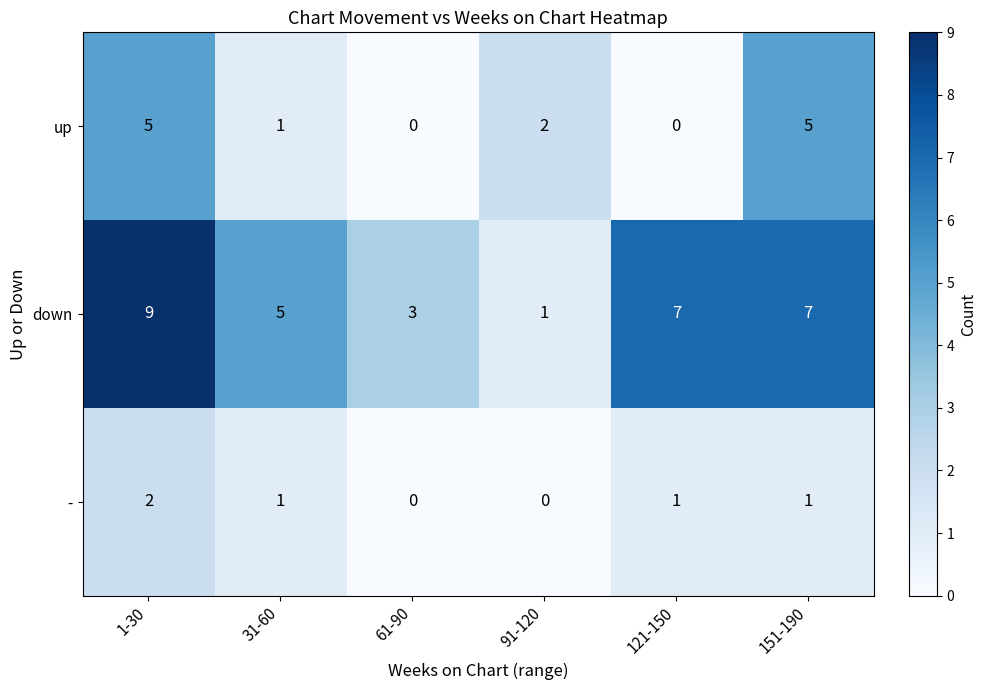

At which category is the sum across all series the highest?

1-30